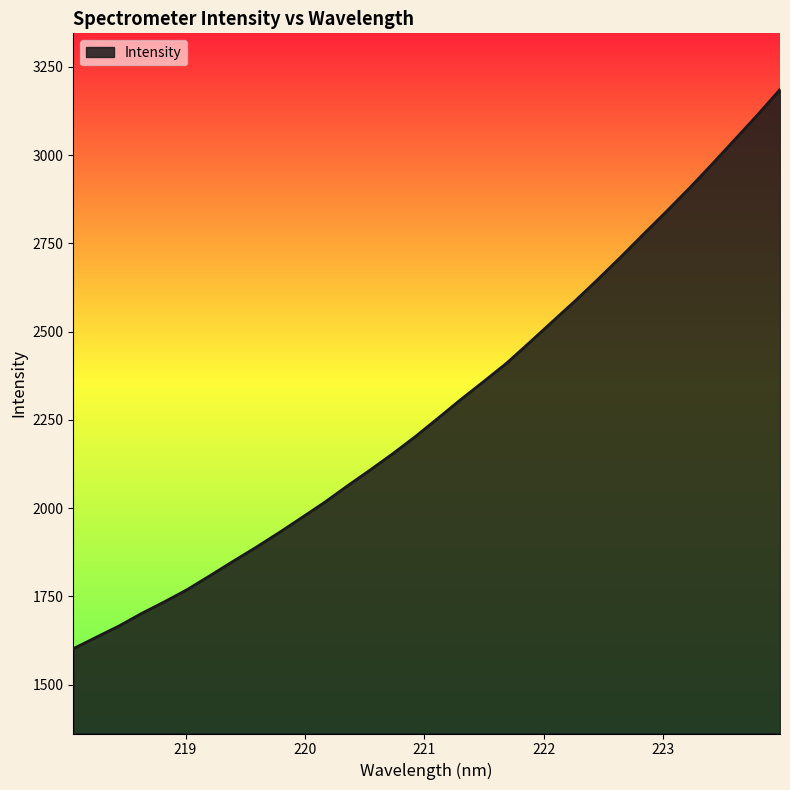

What is the maximum value shown in the chart?

3185.5